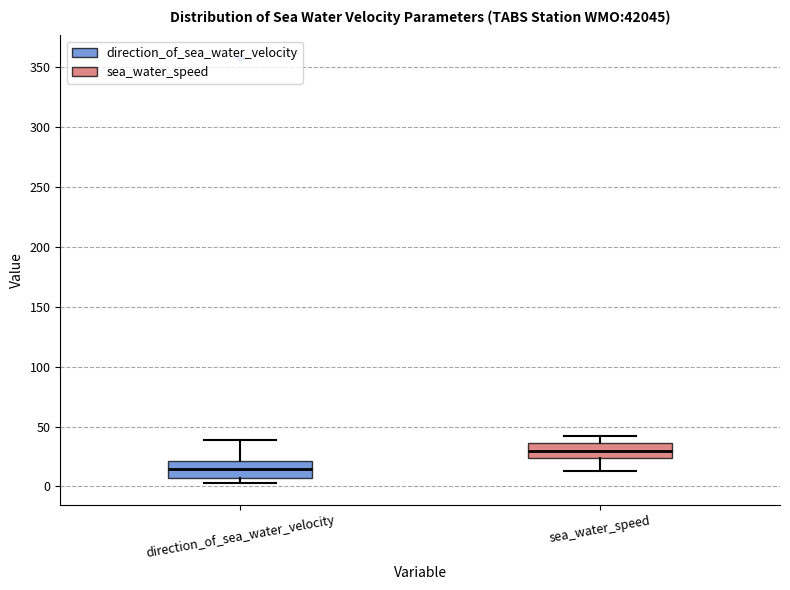

Reading left to right, read every box against the y-axis: the position of its median line, the range the box covers, and the ends of its whiskers. The values are not printed on the chart, so give them approximately, as read against the axis.

direction_of_sea_water_velocity: median 15, box 5 to 20, whiskers 5 (just below the box's lower edge) to 40
sea_water_speed: median 30, box 25 to 35, whiskers 15 to 40